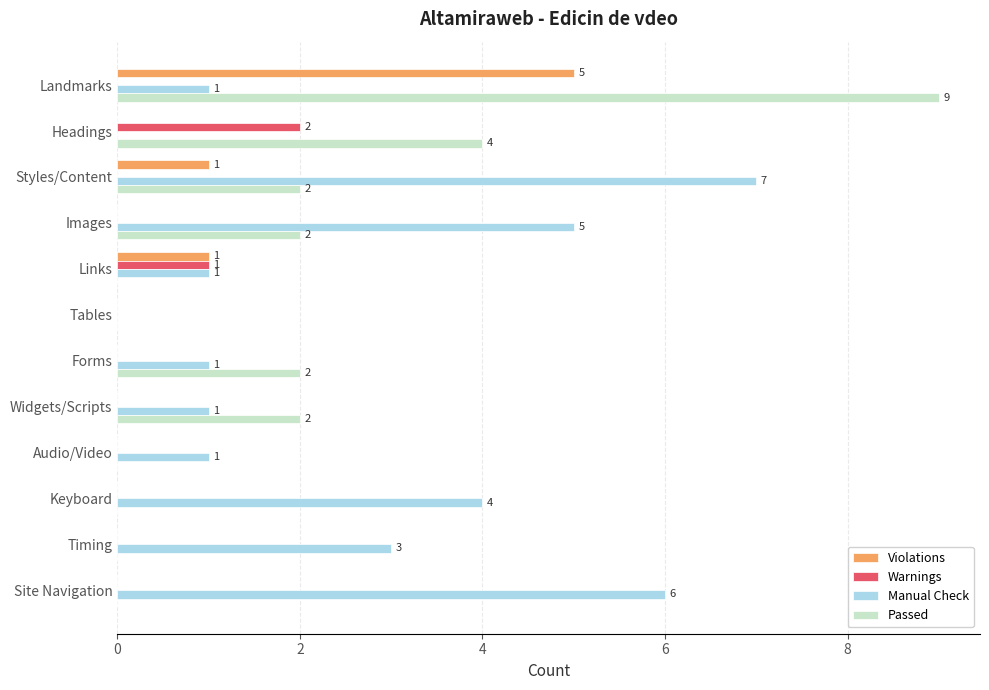

Which series changed the most between Styles/Content and Site Navigation?

Passed